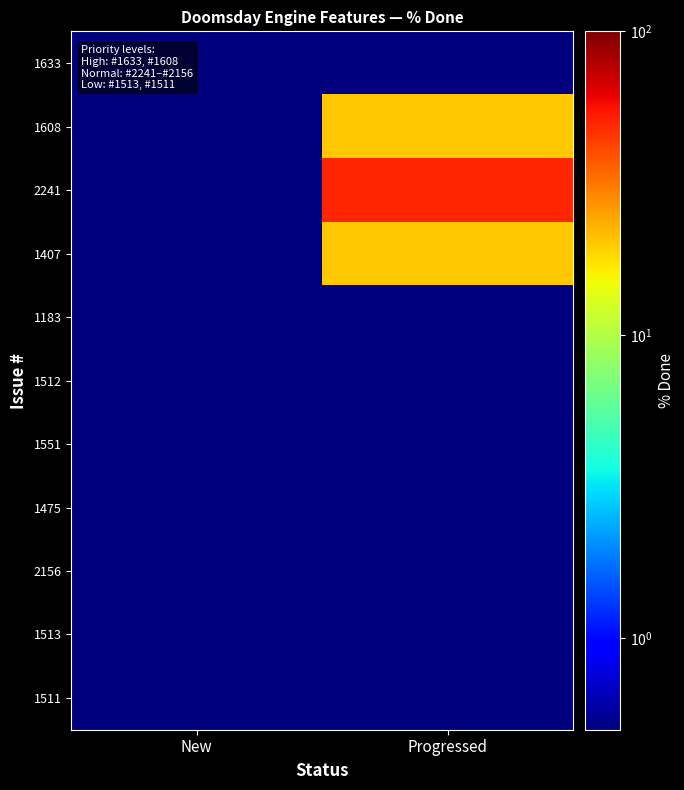

Which has a higher value, New or Progressed?

New